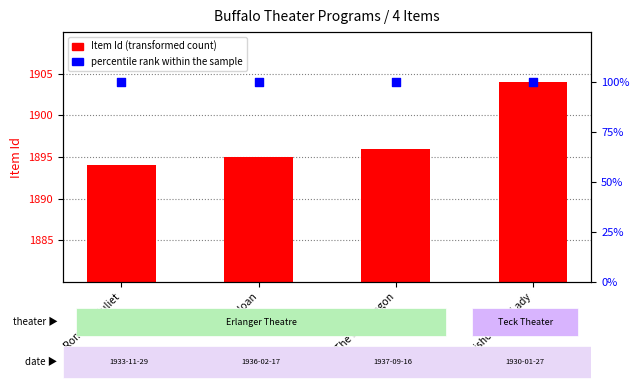

Which series reaches the maximum Y coordinate?

Item Id